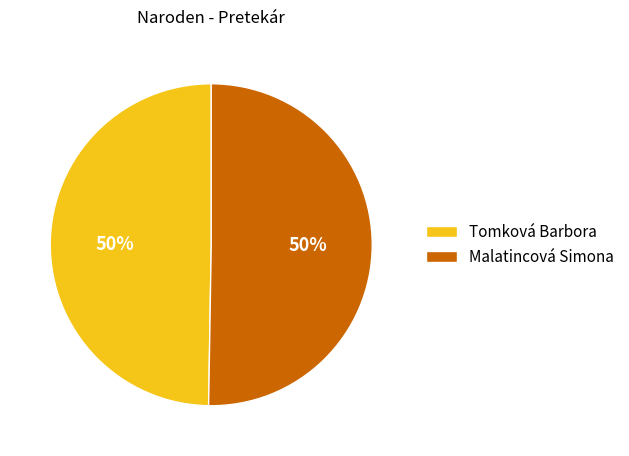

To the nearest percent, what is the combined percentage of Malatincová Simona and Tomková Barbora?

100%